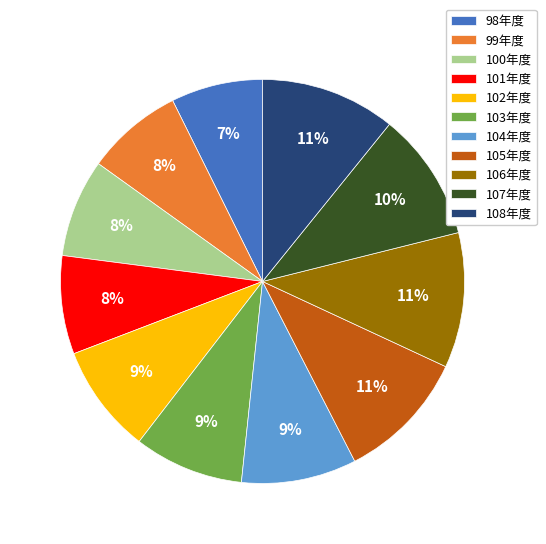

How many slices are in this pie chart?

11